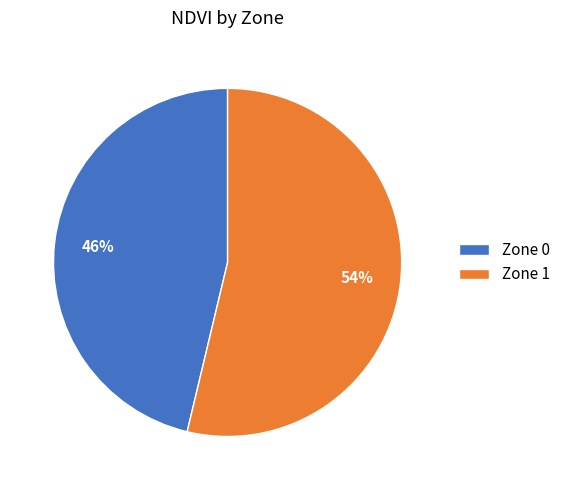

What is the largest slice in the pie chart?

Zone 1